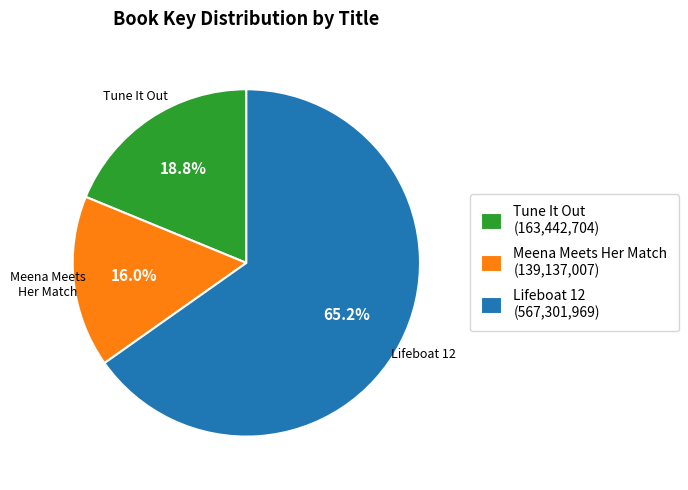

What is the majority slice?

Lifeboat 12